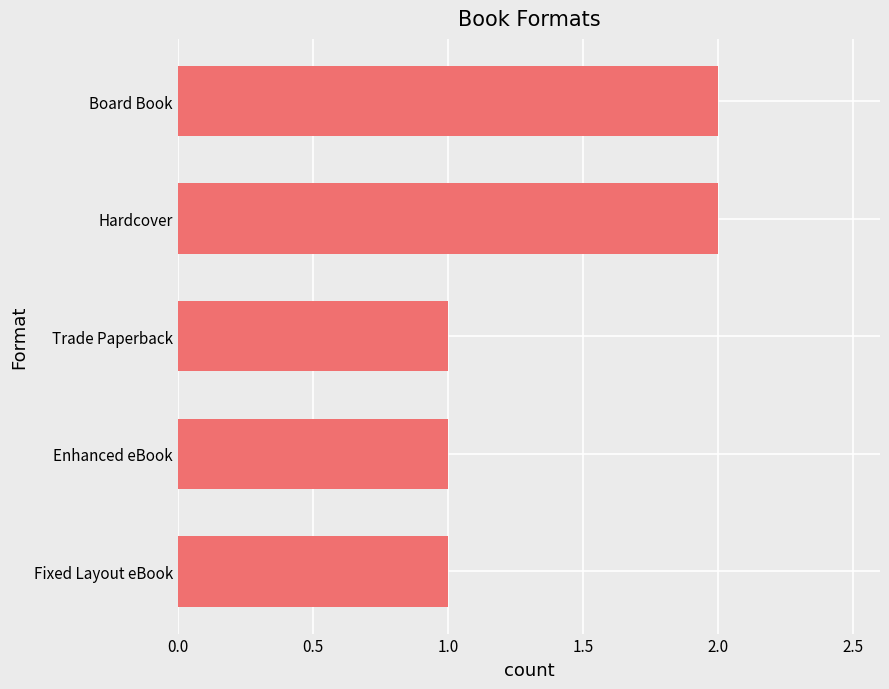

What is the sum of all values?

7